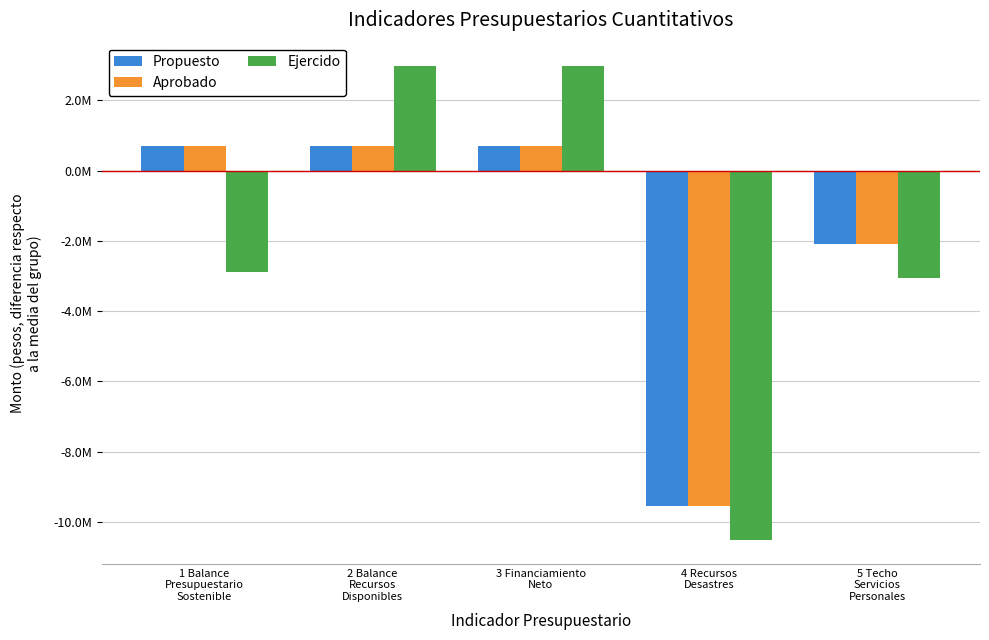

Which series has the largest total across all categories?

Propuesto